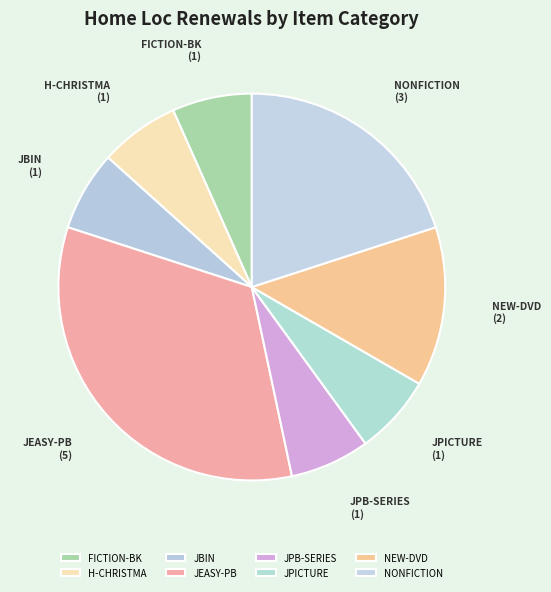

Does any single category account for the majority?

No